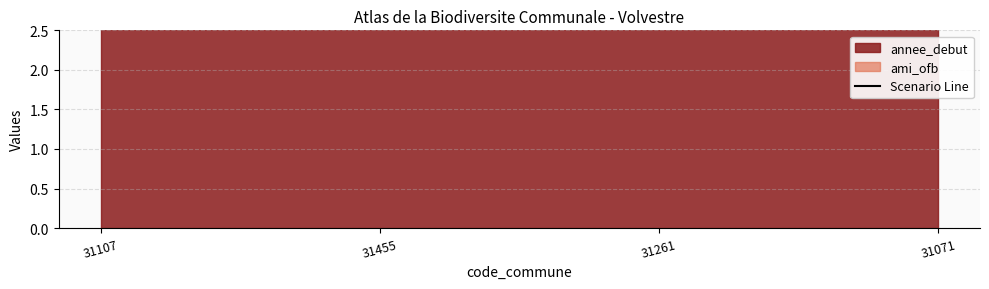

True or false: annee_debut has more than 0 points higher than both neighbors.

False